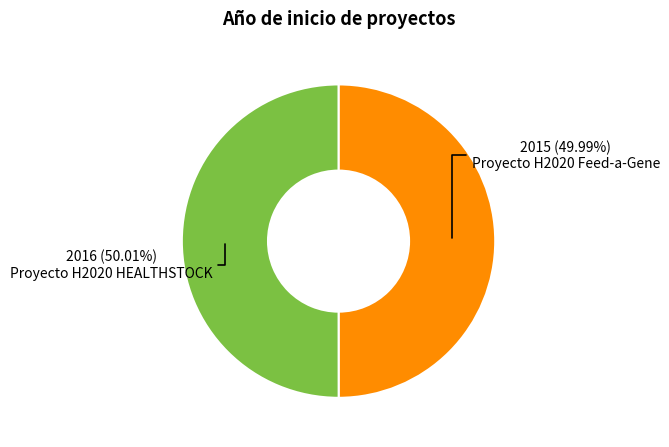

How much of the chart is everything except Proyecto H2020 HEALTHSTOCK?

50.0%